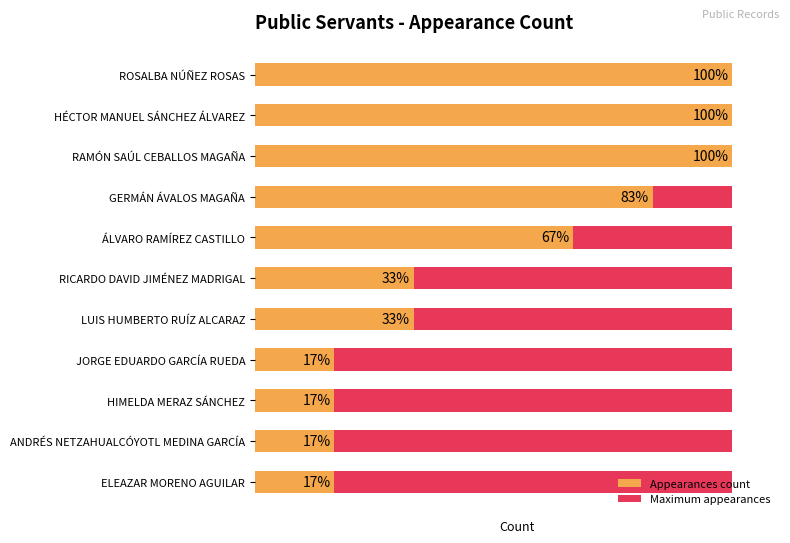

How many bars are there in each group?

2